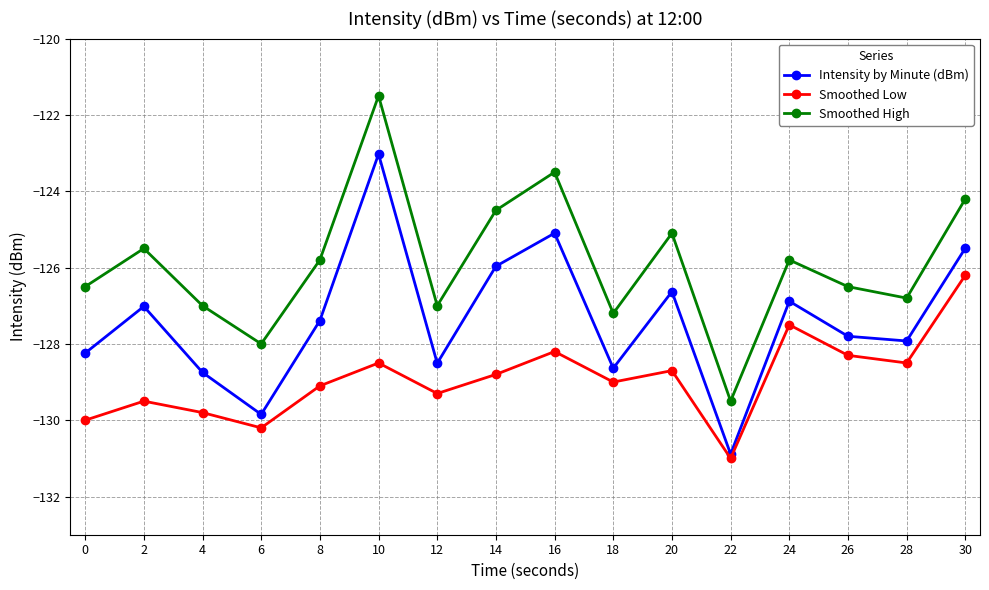

Is it true that Smoothed Low equals -128.3 at 26?

True